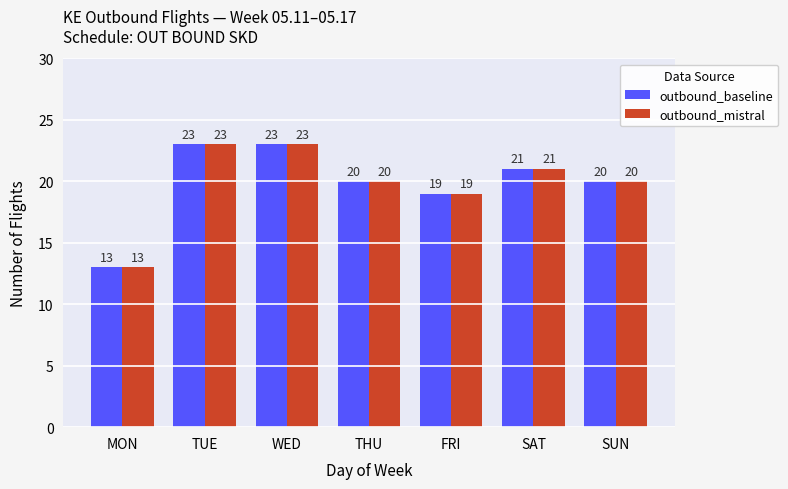

At which category does the chart reach its minimum across all series?

MON